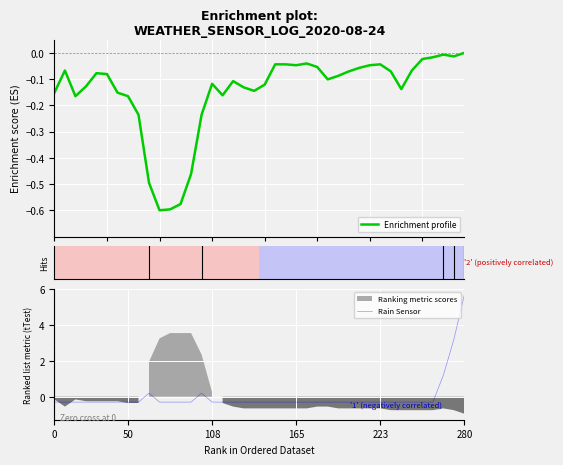

How many categories are shown in the chart?

40